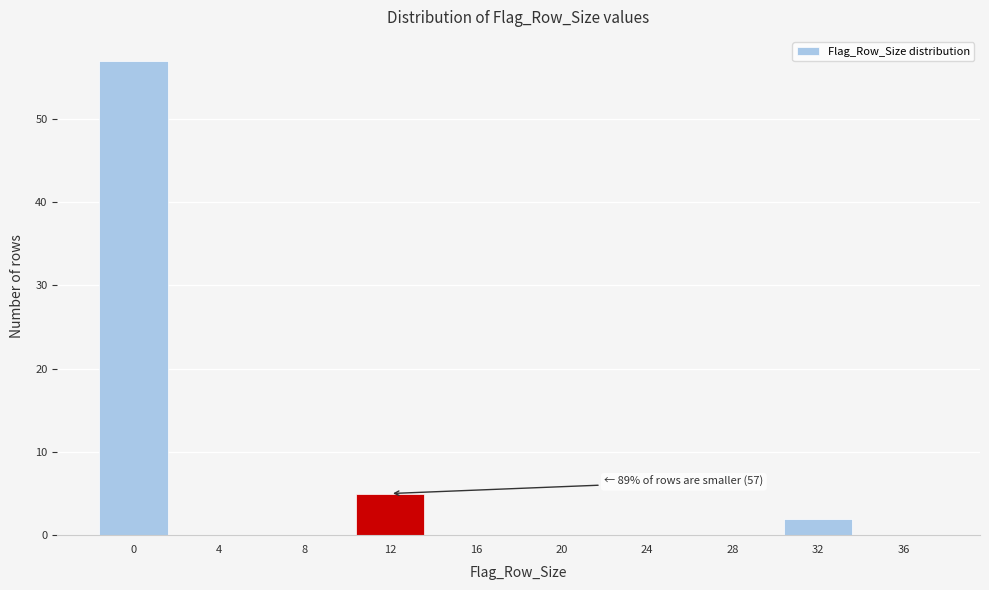

What is the sum of all values?

64